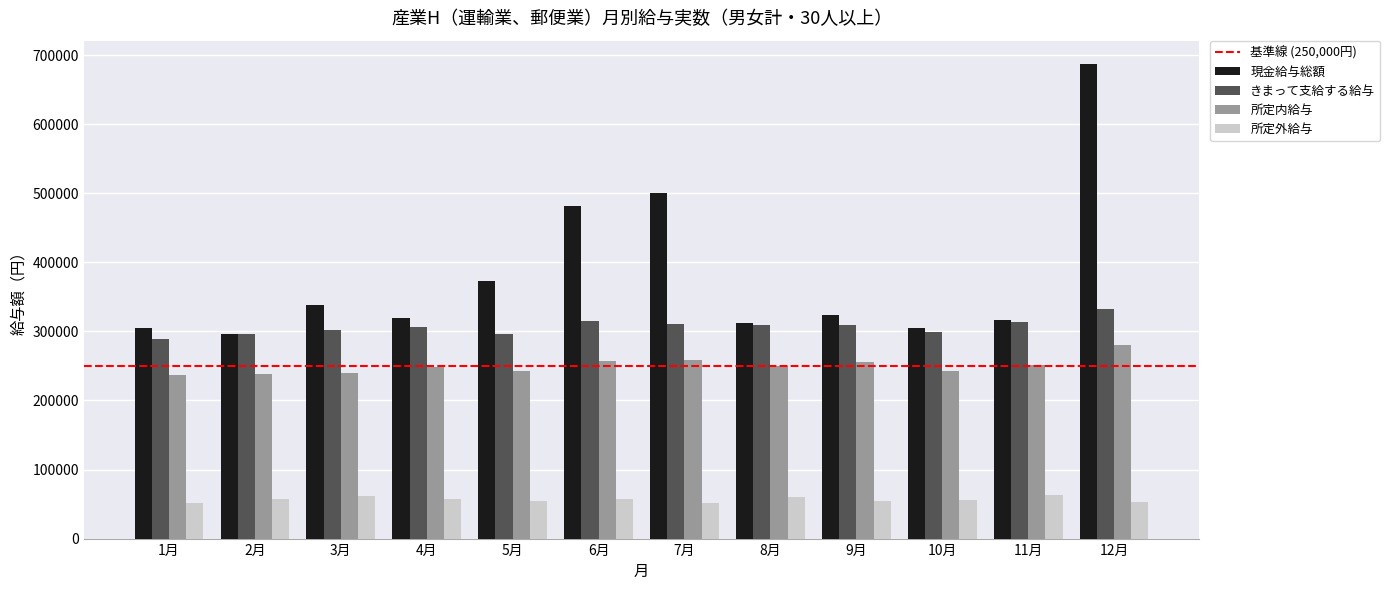

What is the sum of all 所定外給与 values?

675674